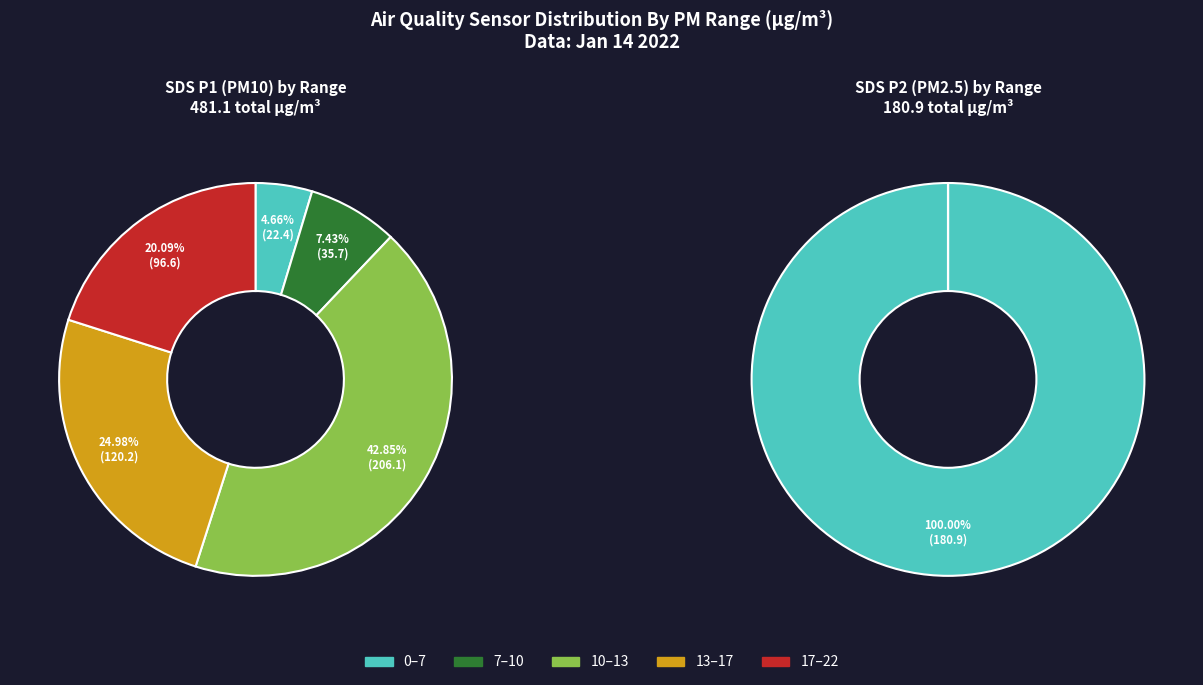

Which has a higher value, 4 or 10?

10